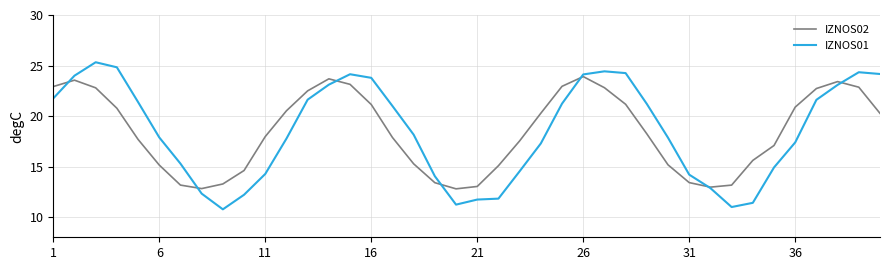

List the series in order of their peak value, lowest first.

IZNOS02, IZNOS01